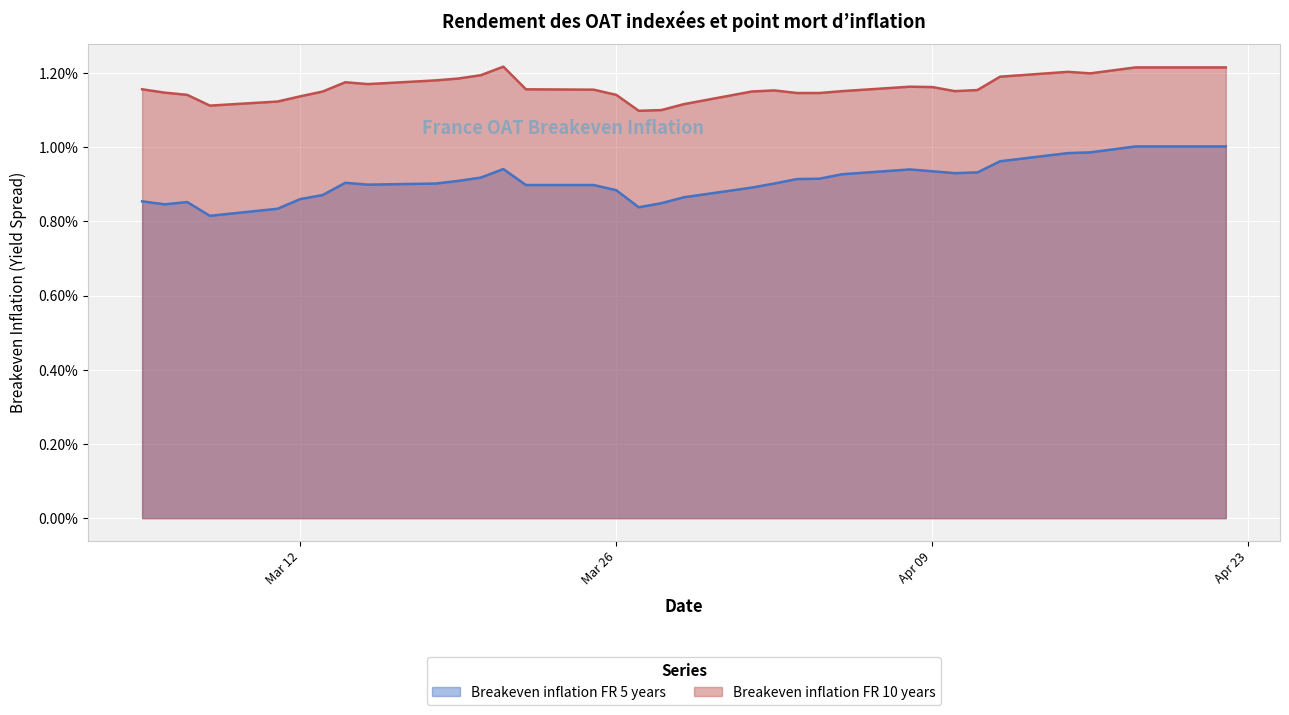

List the series in order of their overall mean, highest first.

Breakeven inflation FR 10 years, Breakeven inflation FR 5 years